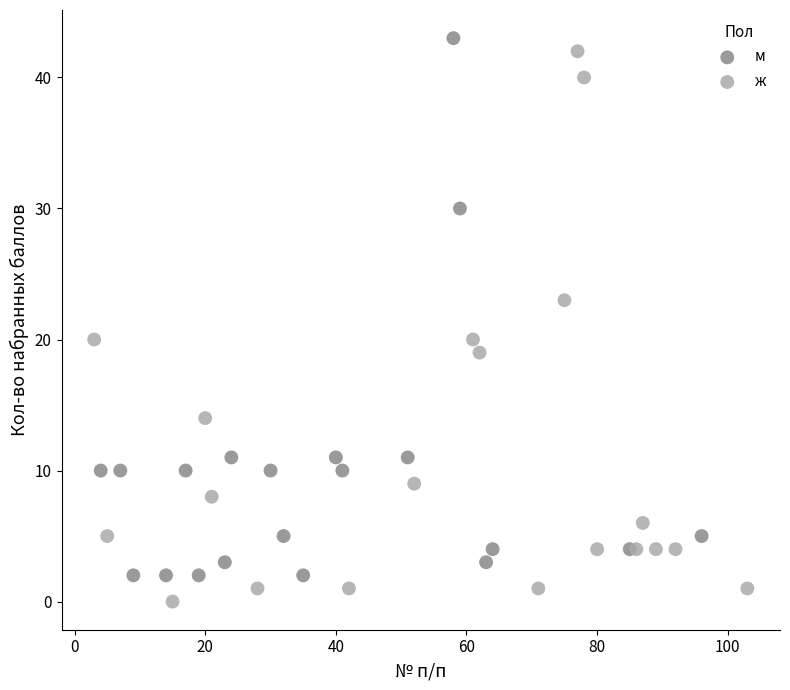

Which series contains the lowest Y value?

ж